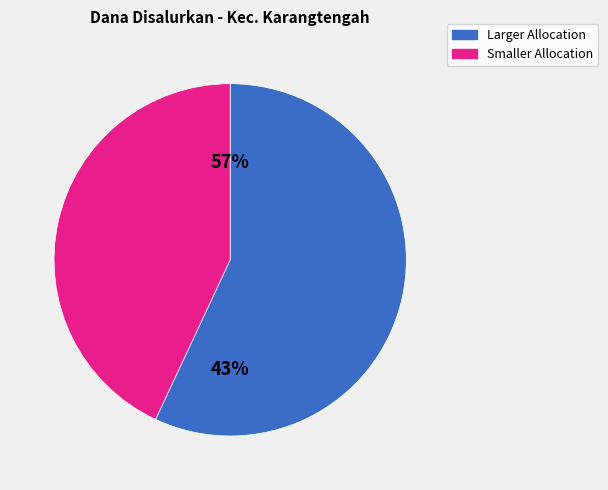

Is it true that SD NEGERI 3 PURWOHARJO is 12% of the pie?

False